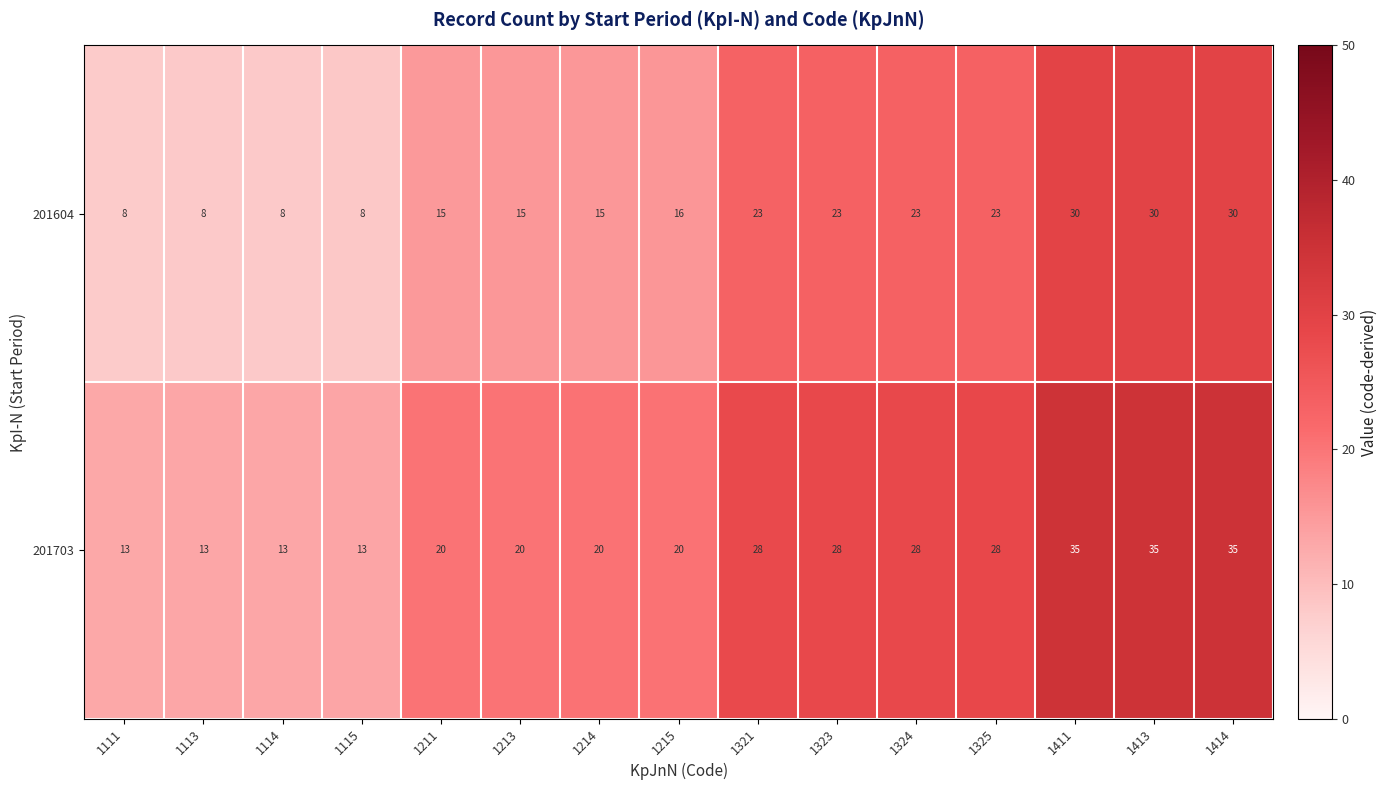

Reading right to left, list all the values displayed in this chart.

201604: 1414=30	1413=30	1411=30	1325=23	1324=23	1323=23	1321=23	1215=16	1214=15	1213=15	1211=15	1115=8	1114=8	1113=8	1111=8
201703: 1414=35	1413=35	1411=35	1325=28	1324=28	1323=28	1321=28	1215=20	1214=20	1213=20	1211=20	1115=13	1114=13	1113=13	1111=13